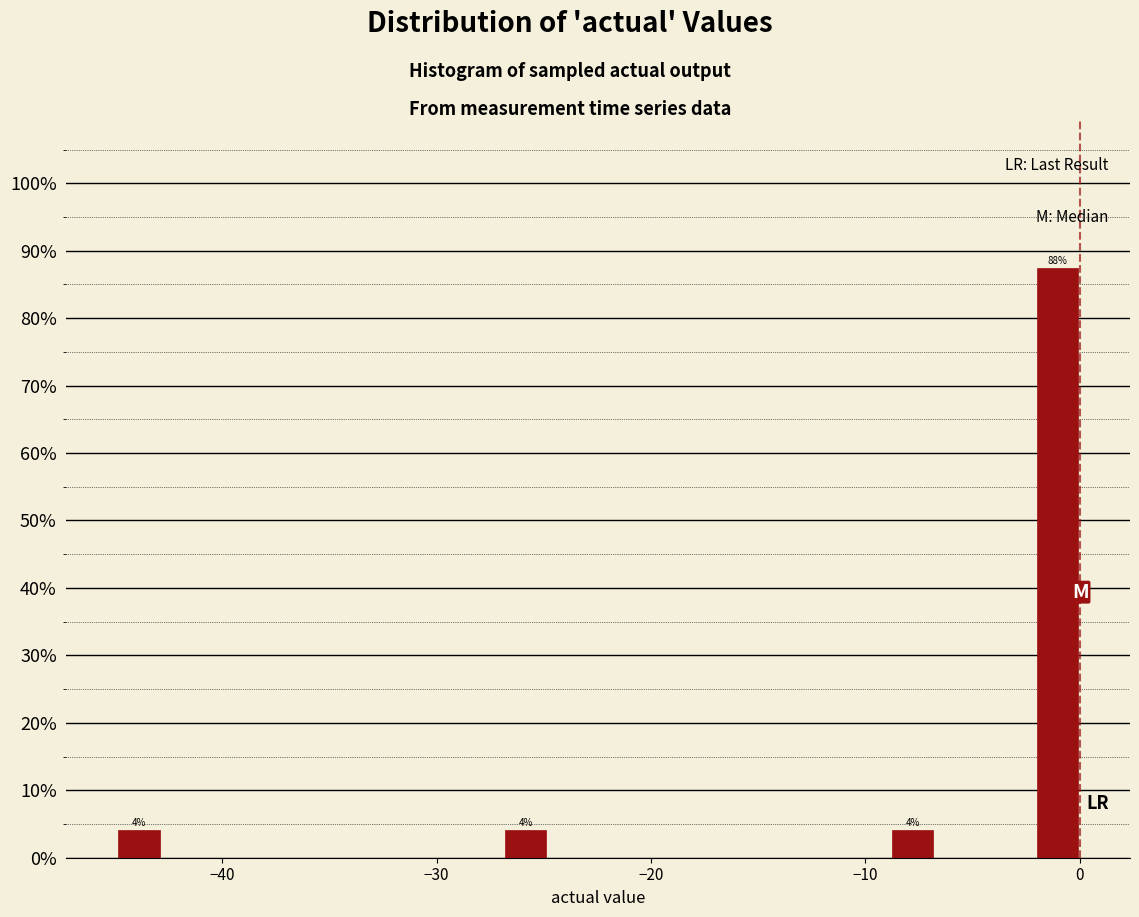

Read against the x-axis, roughly where is the centre of the tallest bar?

-1